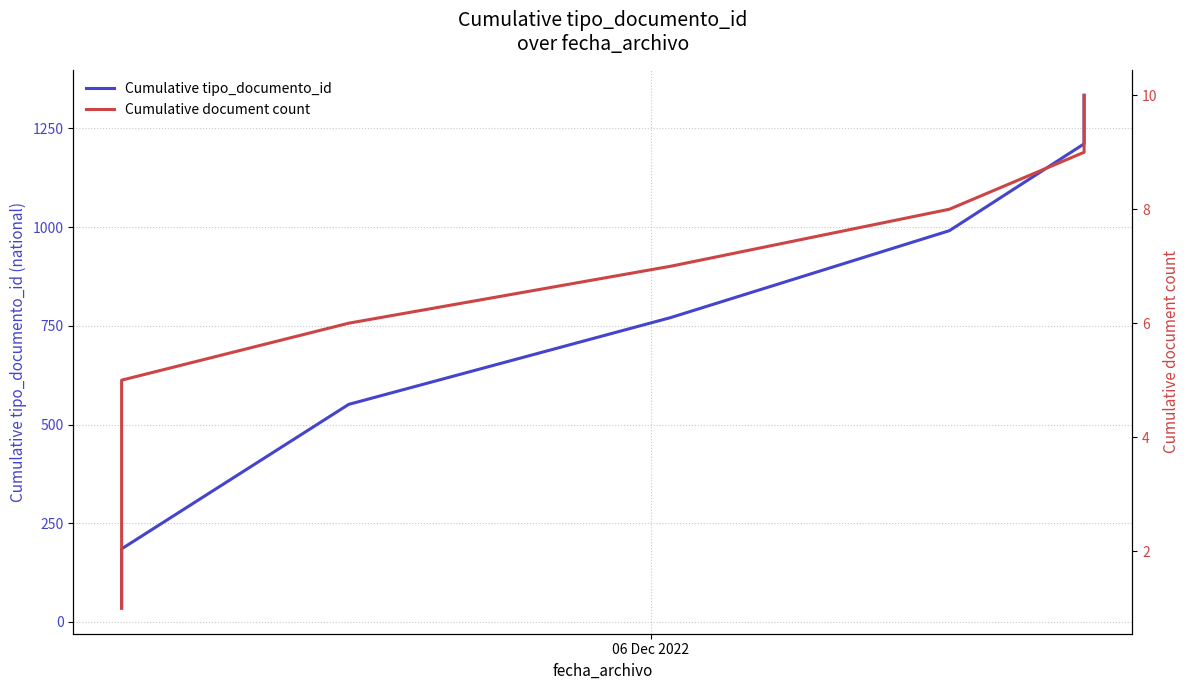

Reading right to left, extract all data points from this chart.

Cumulative tipo_documento_id: 1334	1211	991	771	551	185	148	109	73	35
Cumulative document count: 10	9	8	7	6	5	4	3	2	1